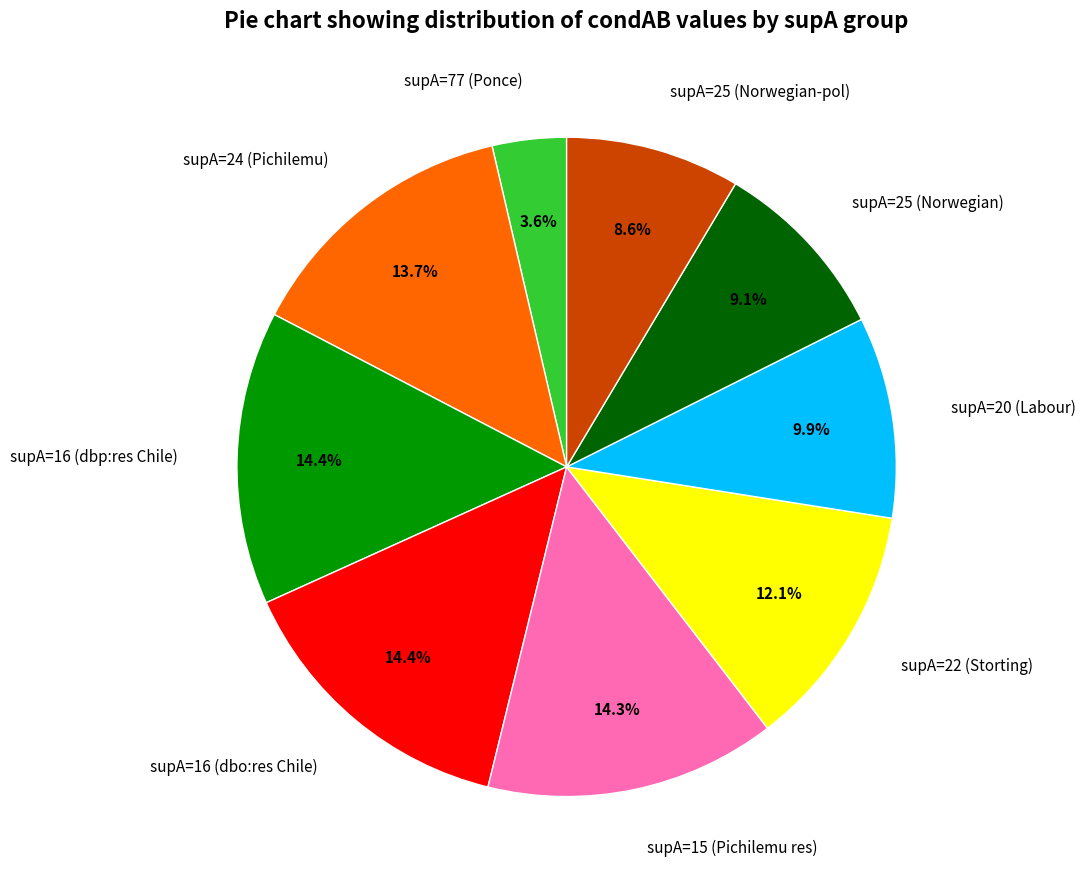

How many slices are in this pie chart?

9